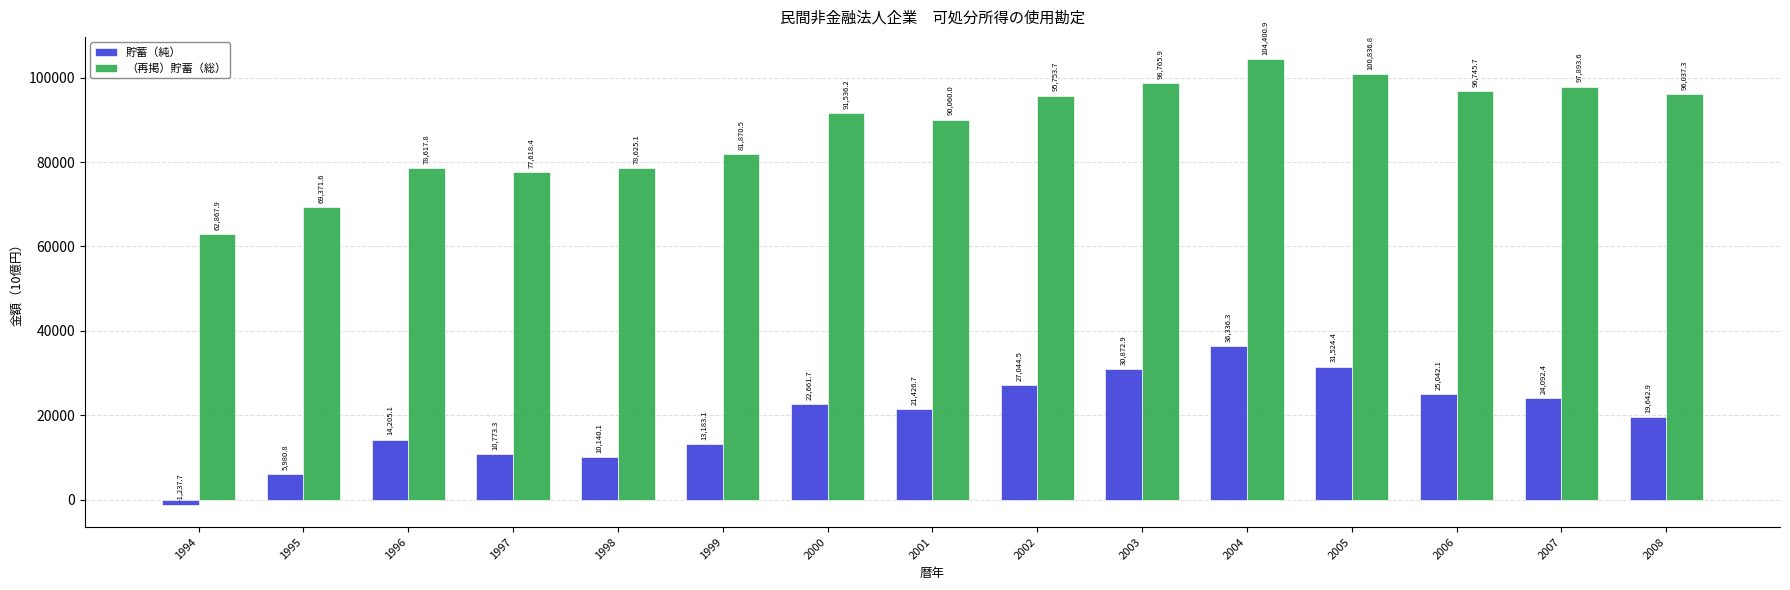

What is the sum of all 貯蓄（純） values?

291688.6